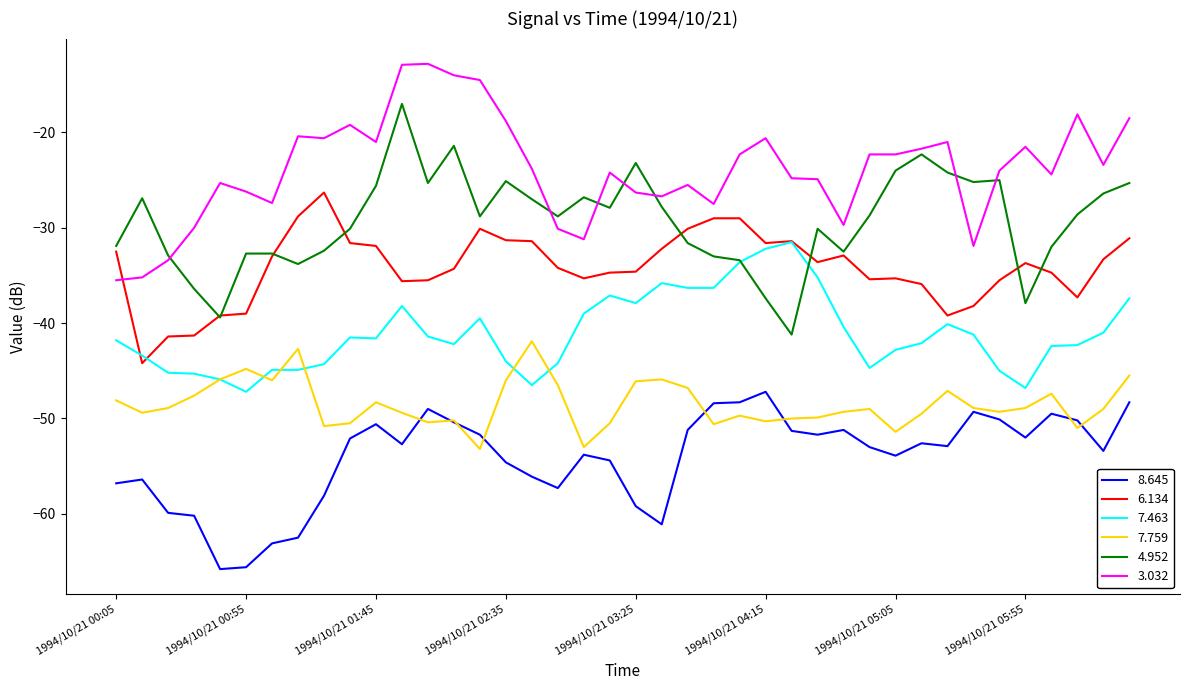

What is the highest value of the 4.952 series?

-17.0